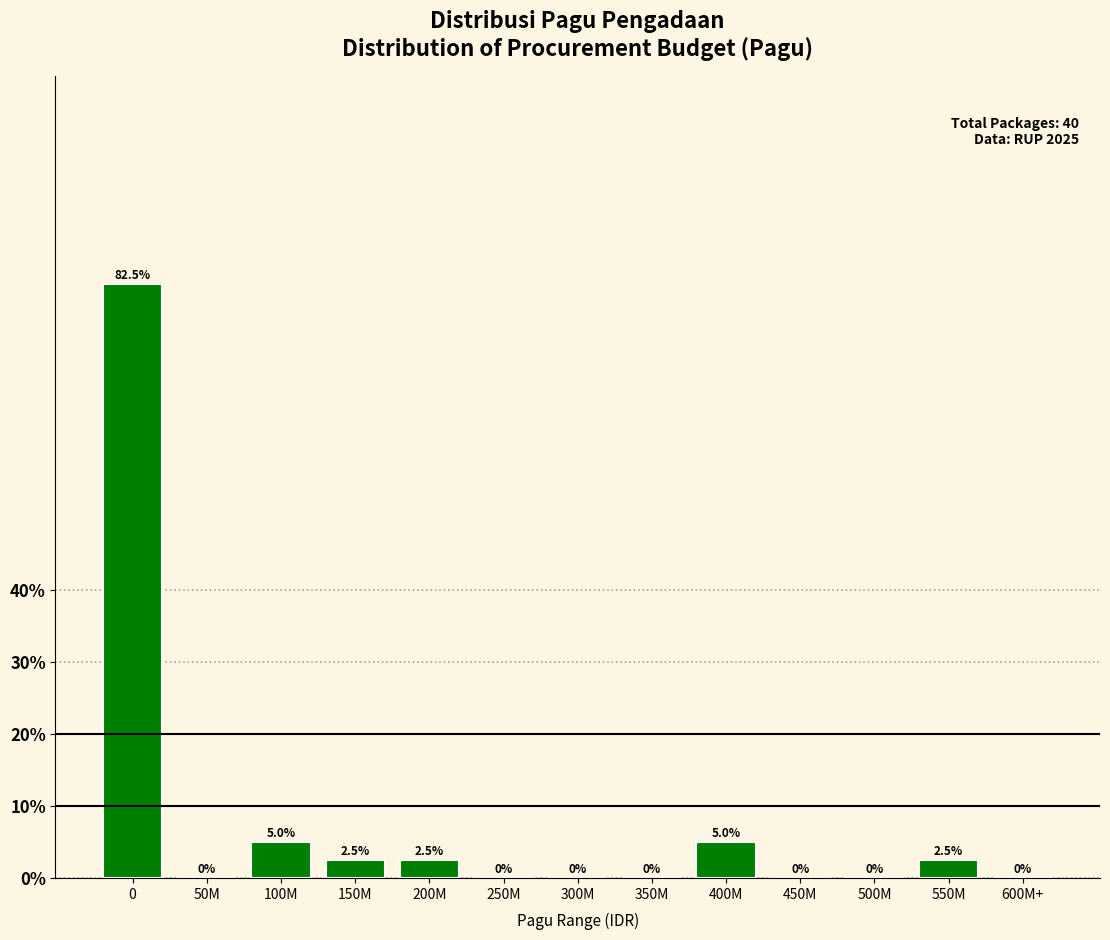

Reading left to right, what are all the values shown in this chart?

0=82.5	50M=0.0	100M=5.0	150M=2.5	200M=2.5	250M=0.0	300M=0.0	350M=0.0	400M=5.0	450M=0.0	500M=0.0	550M=2.5	600M+=0.0